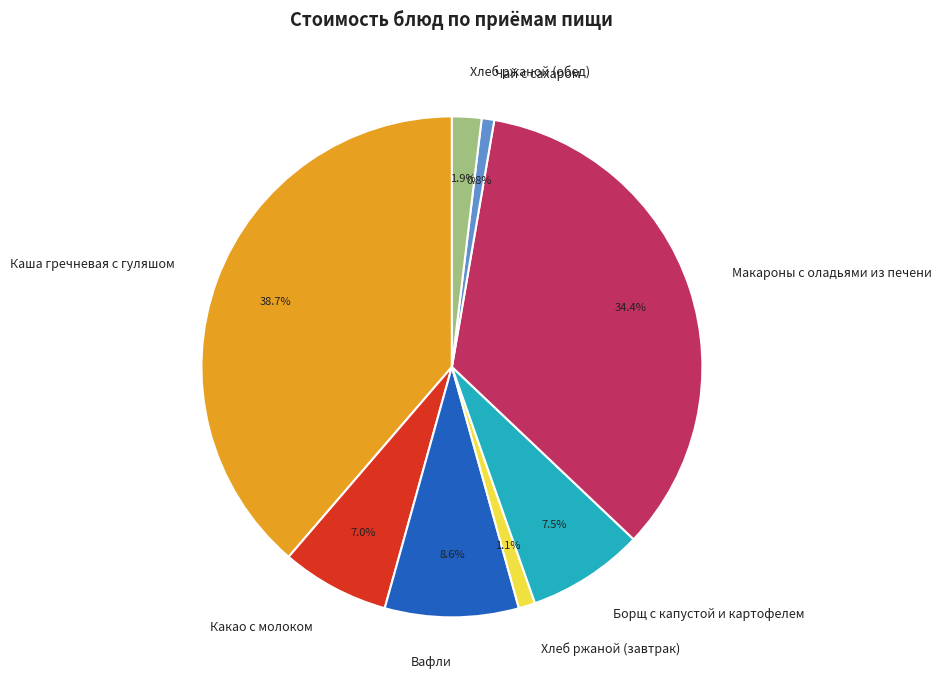

Between Хлеб ржаной (обед) and Чай с сахаром, which is larger?

Хлеб ржаной (обед)